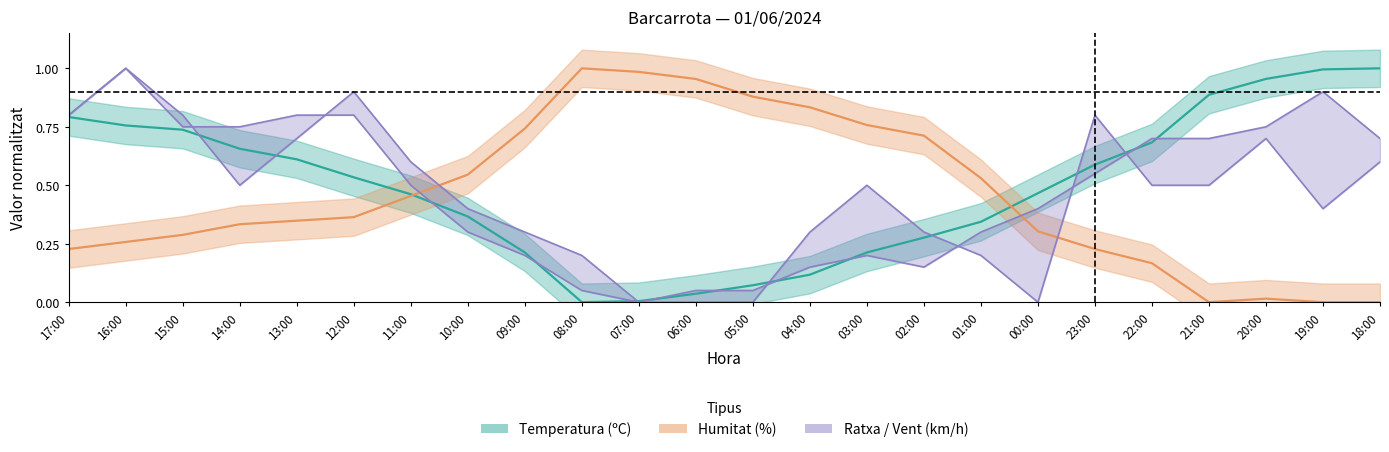

Which series ends up on top after the final intersection of Ratxa (km/h) and Humitat (%)?

Ratxa (km/h)